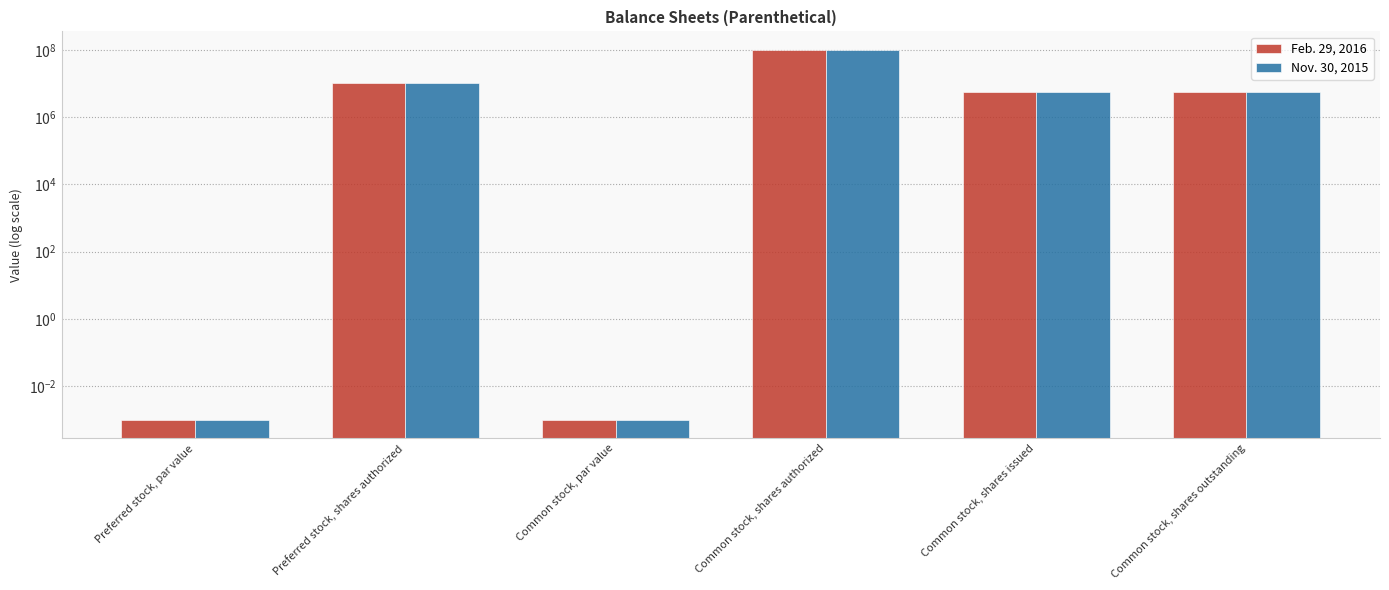

True or false: Nov. 30, 2015 has a value of 8773991.3 at Common stock, shares issued.

False